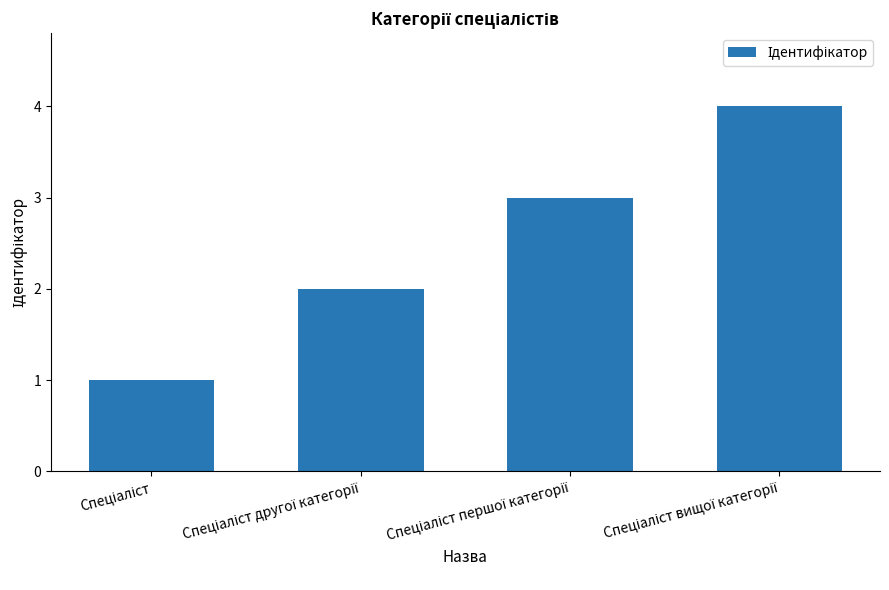

Reading left to right, what are all the values shown in this chart?

1	2	3	4